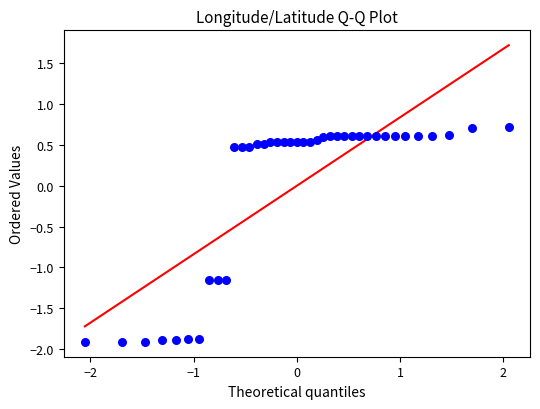

What is the range of Y values (max minus min)?

2.6